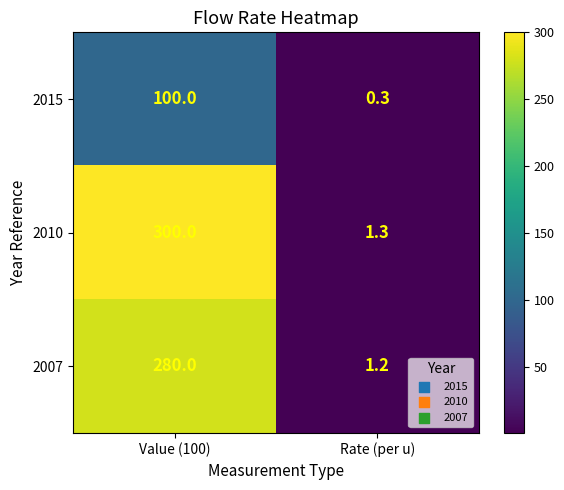

Rank the series by their maximum value, from highest to lowest.

2010, 2007, 2015